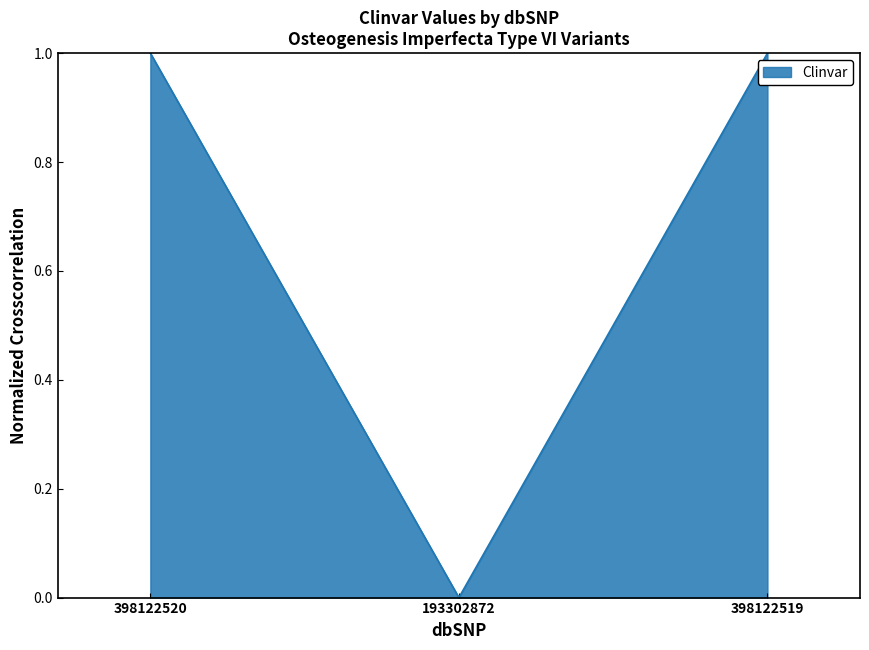

Reading right to left, transcribe all the data shown in this chart.

1.0	0.0	1.0